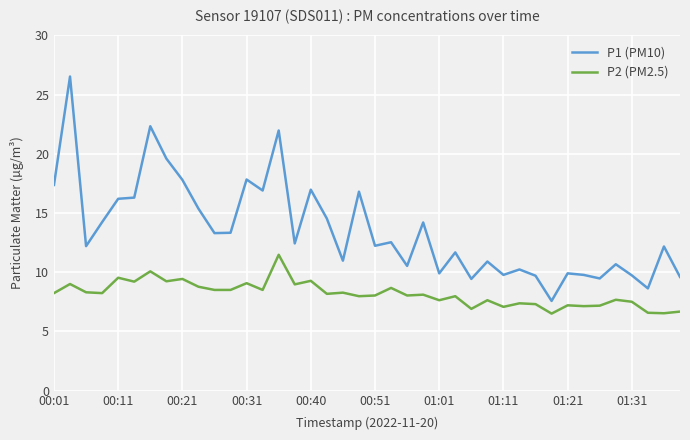

Which series has the widest spread of values?

P1 (PM10)